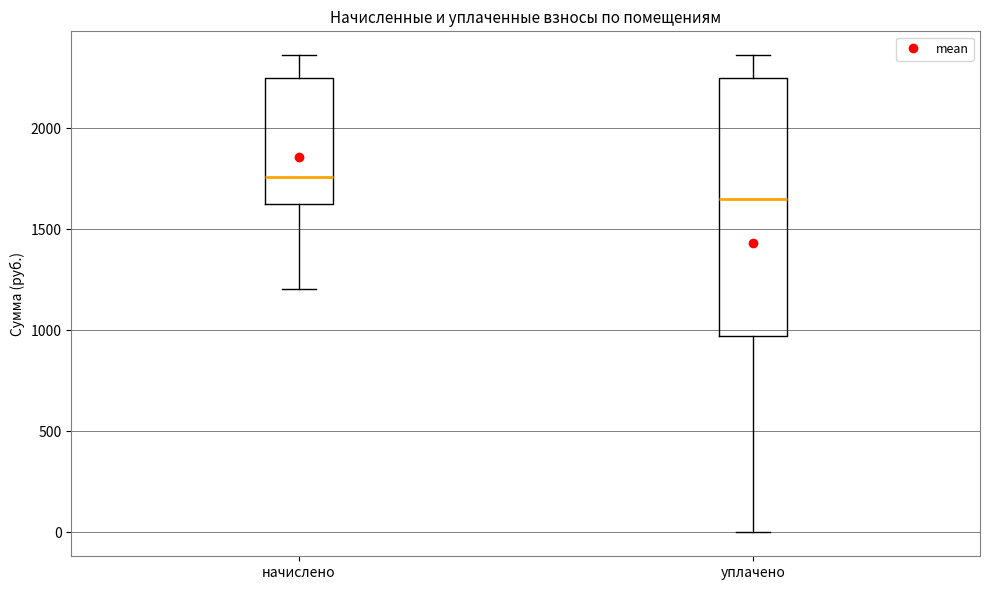

Reading left to right, transcribe this box plot: for each box, give where its median line is, the range the box spans, and where its two whiskers end, as read against the y-axis. The values are not printed on the chart, so give them approximately, as read against the axis.

начислено: median 1750, box 1600 to 2250, whiskers 1200 to 2350
уплачено: median 1650, box 950 to 2250, whiskers 0 to 2350